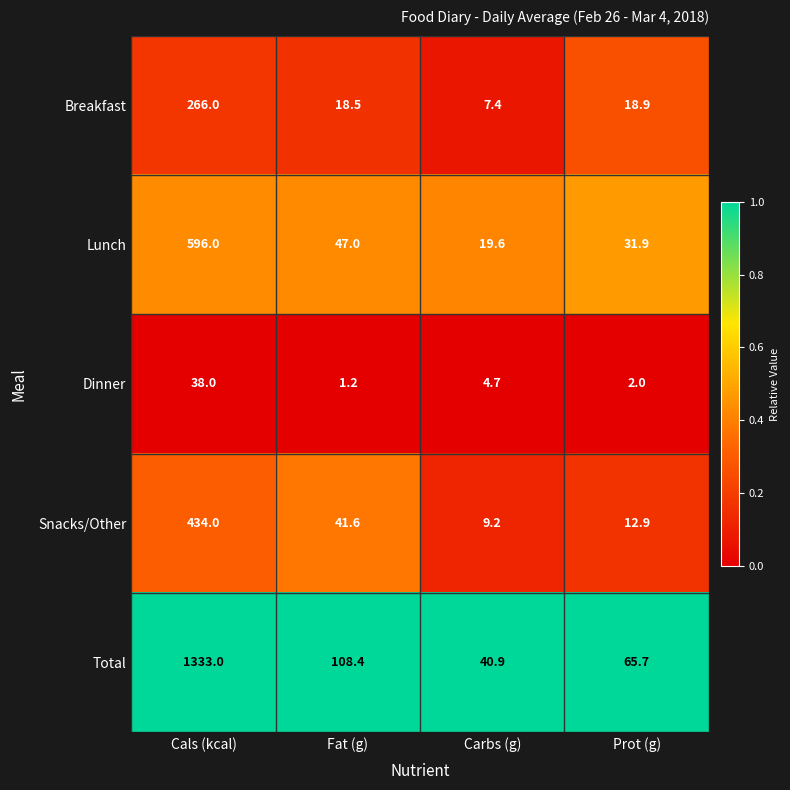

True or false: Breakfast has a value of 18.9 at Prot (g).

True